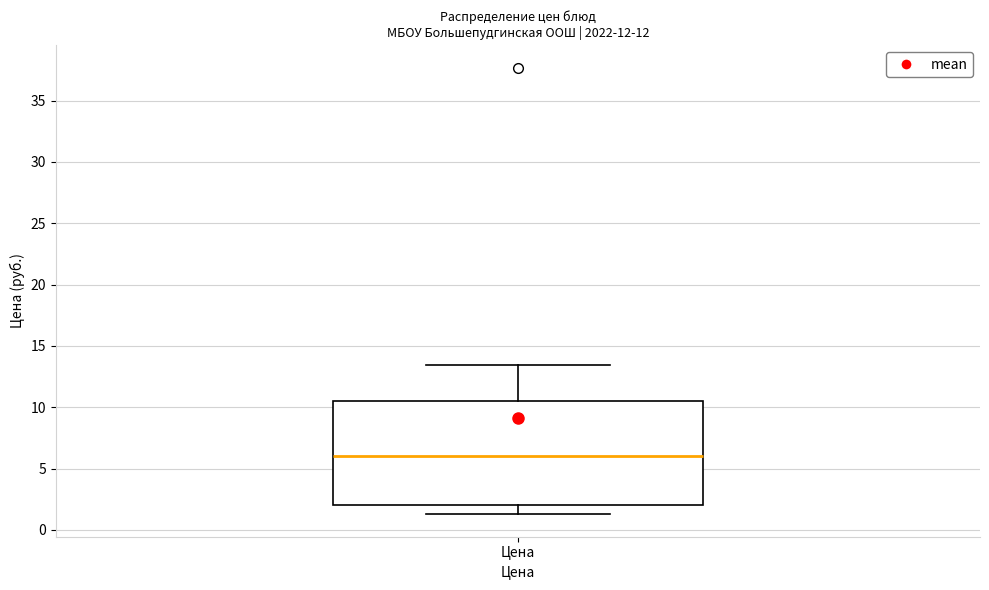

Read this box plot against the y-axis: the position of the median line, the range covered by the box, and the ends of both whiskers. The values are not printed on the chart, so give them approximately, as read against the axis.

median 6.0, box 2.0 to 10.5, whiskers 1.5 to 13.5